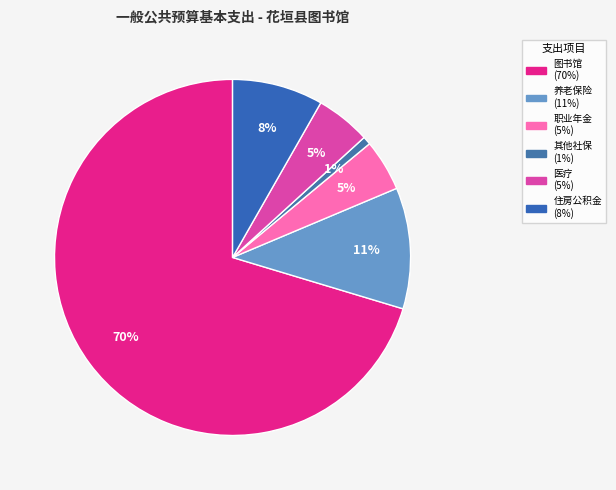

Rank the categories by value from highest to lowest.

图书馆, 机关事业单位基本养老保险缴费支出, 住房公积金, 事业单位医疗, 机关事业单位职业年金缴费支出, 其他社会保障和就业支出